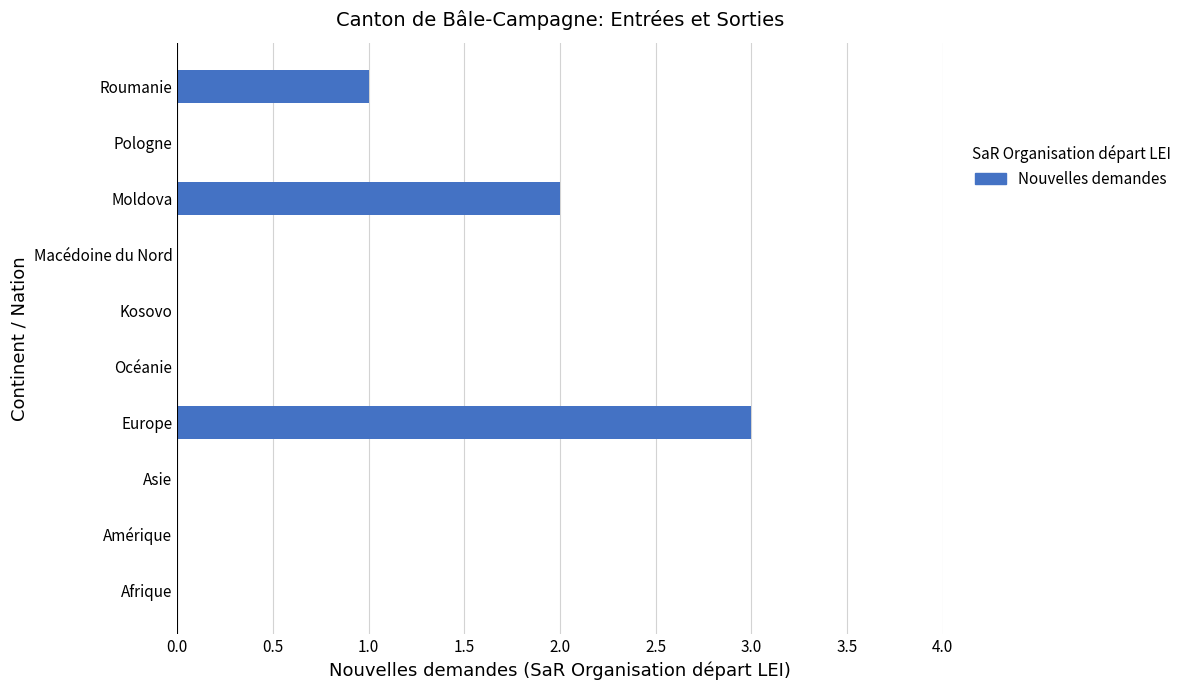

At which category does the chart reach its peak across all series?

Europe